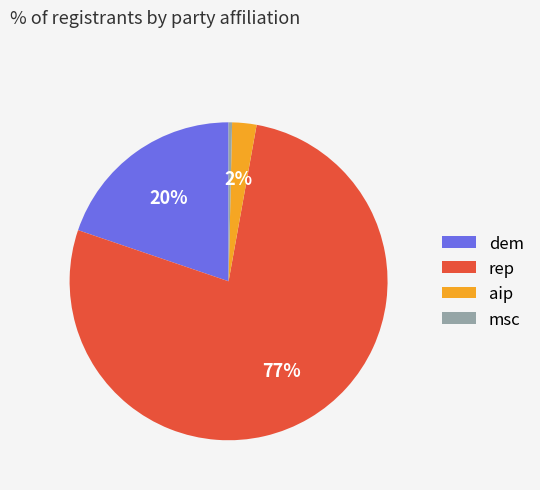

Between msc and dem, which is larger?

dem